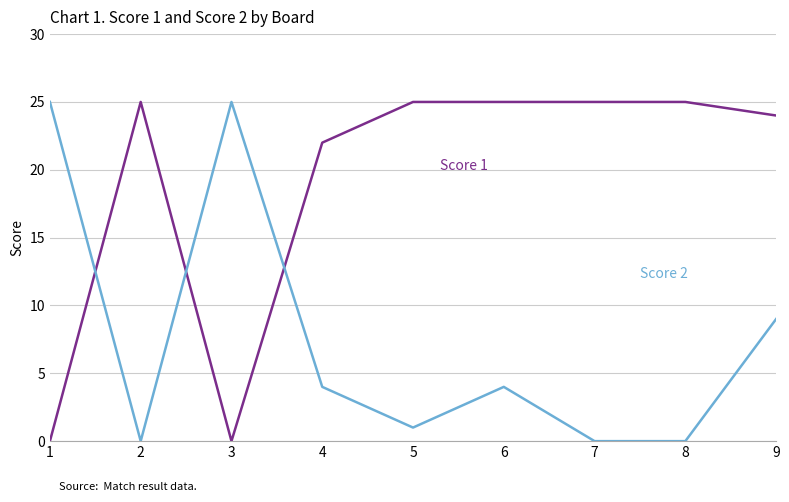

What is the spread (max minus min) of values at 5?

24